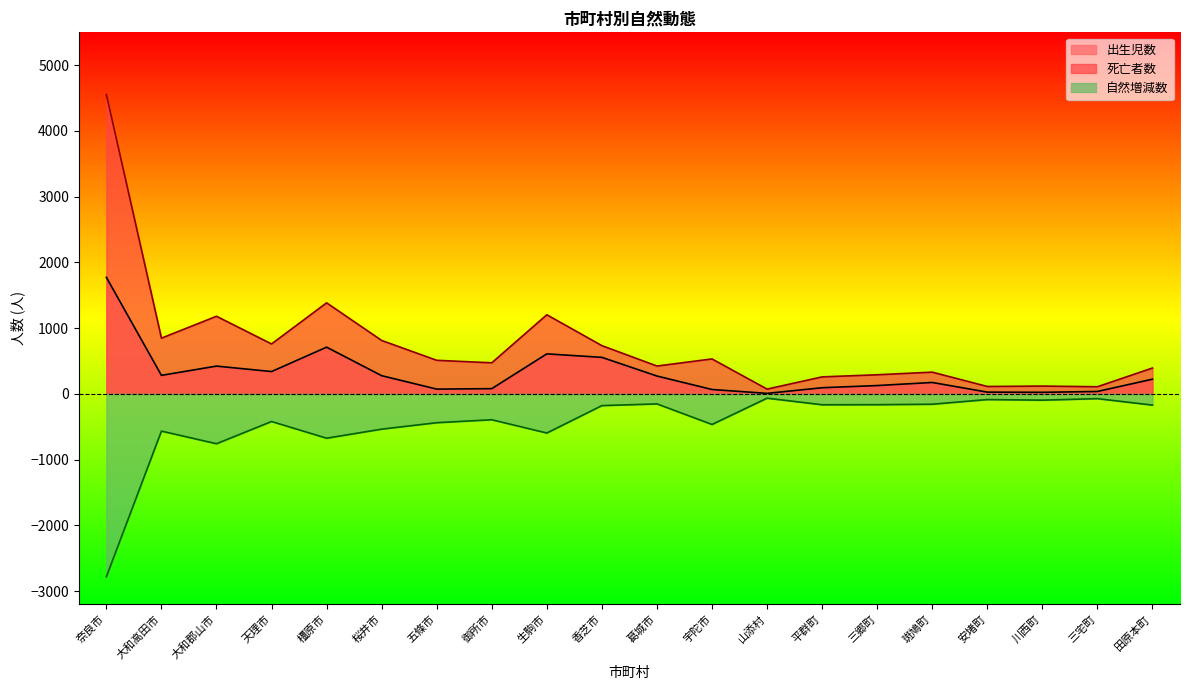

Which series has the widest spread of values?

死亡者数